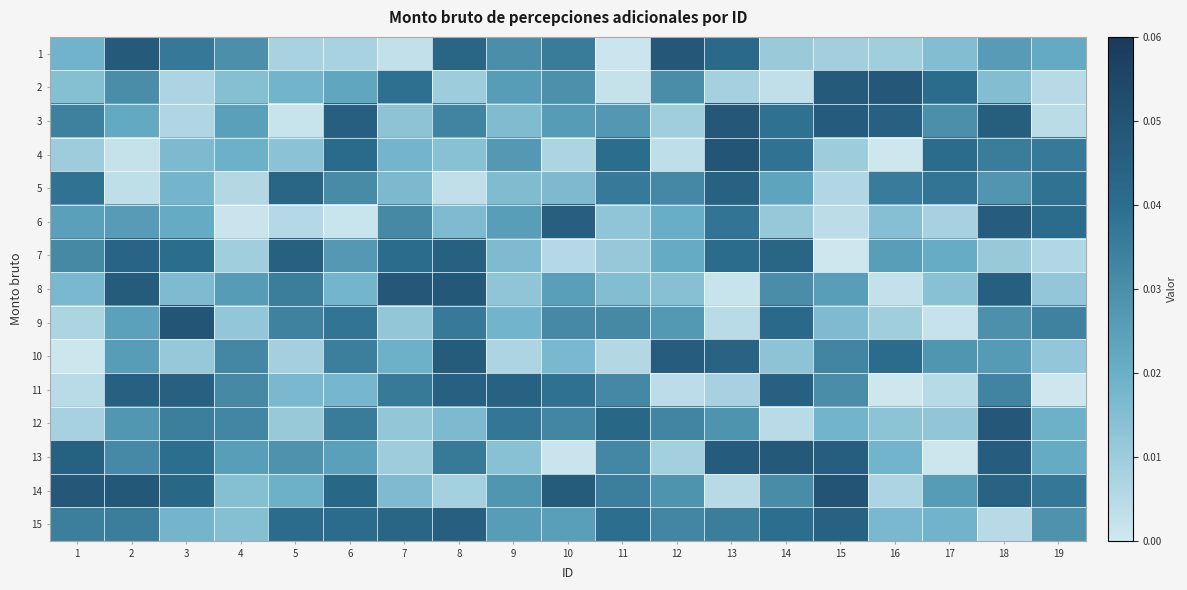

Rank the series at 10 from lowest to highest value.

13, 7, 4, 5, 10, 8, 15, 3, 2, 9, 12, 1, 11, 6, 14